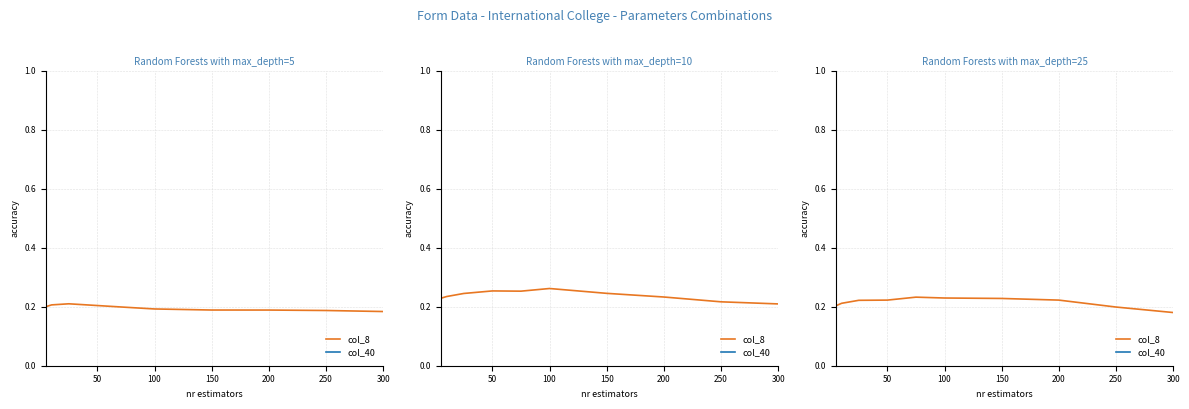

Which series has the largest total across all categories?

col_40